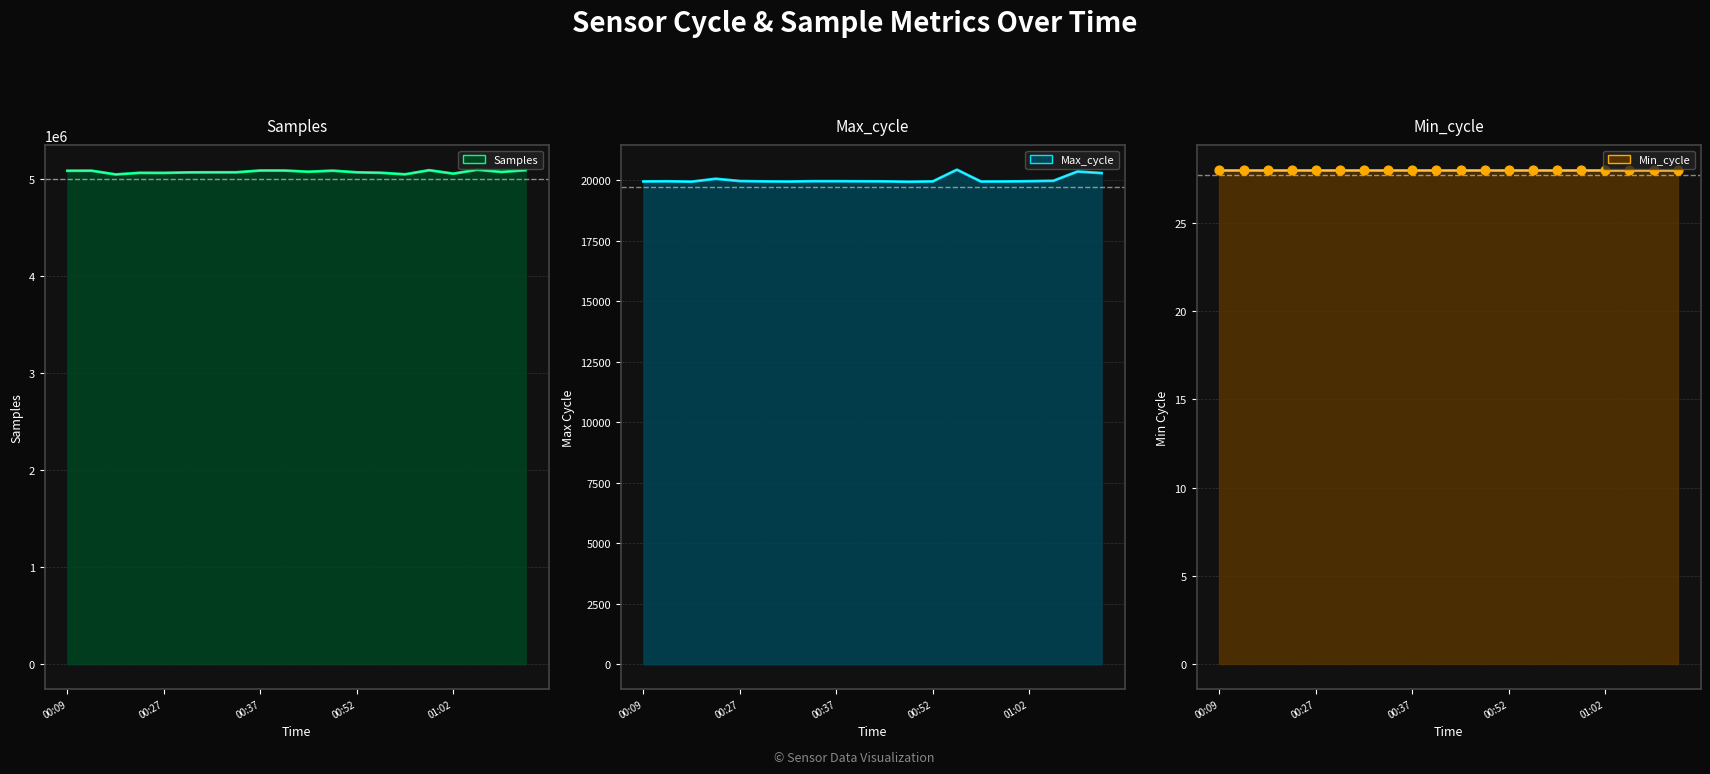

What is the total value across all series at 11?

5104674